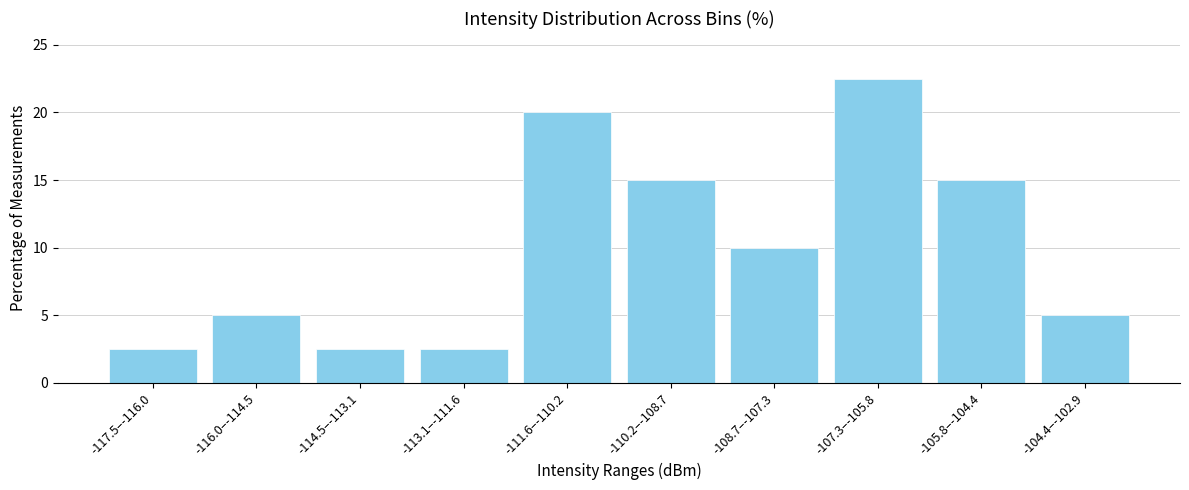

Reading left to right, list all the values displayed in this chart.

2.5	5.0	2.5	2.5	20.0	15.0	10.0	22.5	15.0	5.0